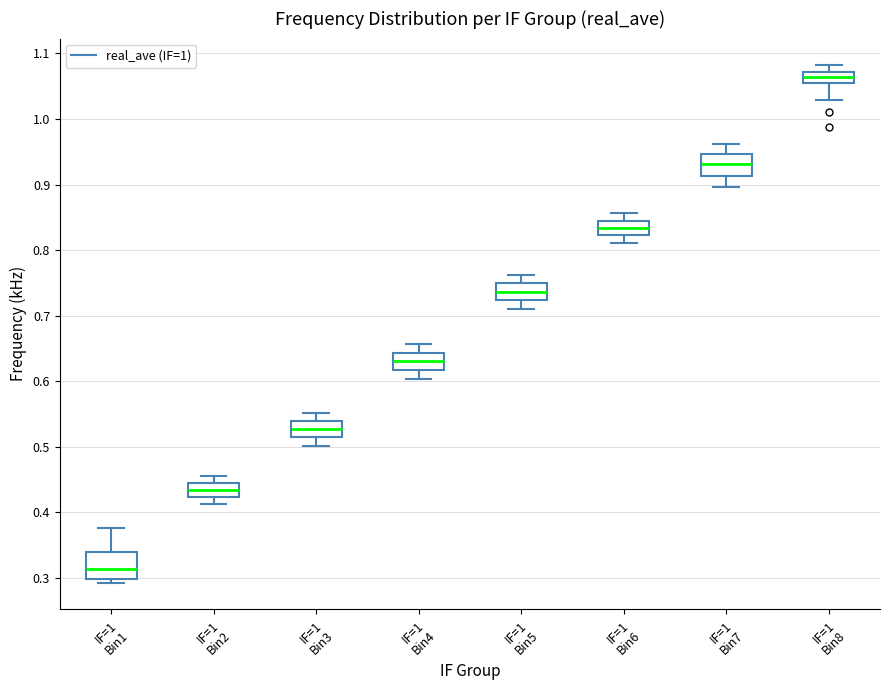

Where does the upper whisker of the box for IF=1 Bin8 end on the y-axis? The values are not printed on the chart, so give them approximately, as read against the axis.

1.08